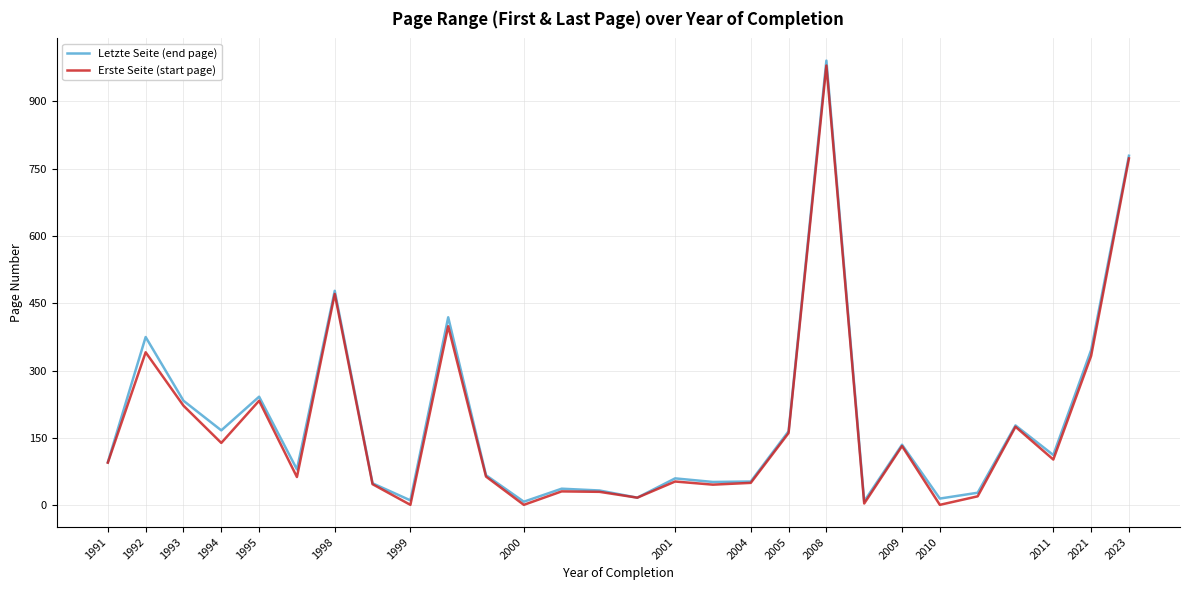

Which series has the largest range (max minus min)?

Letzte Seite (end page)